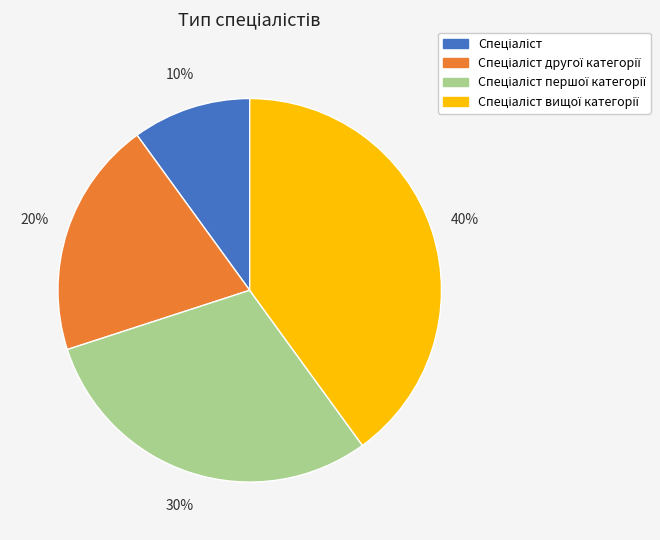

To the nearest percent, what is the average slice percentage?

25%